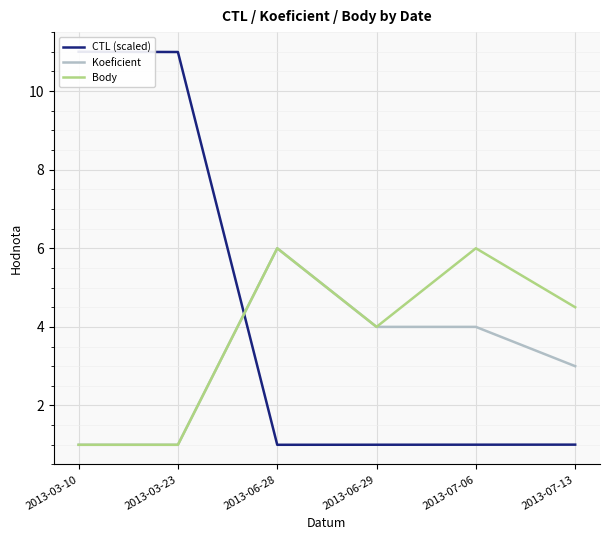

What is the difference between the maximum and minimum values in the CTL (scaled) series?

10.0